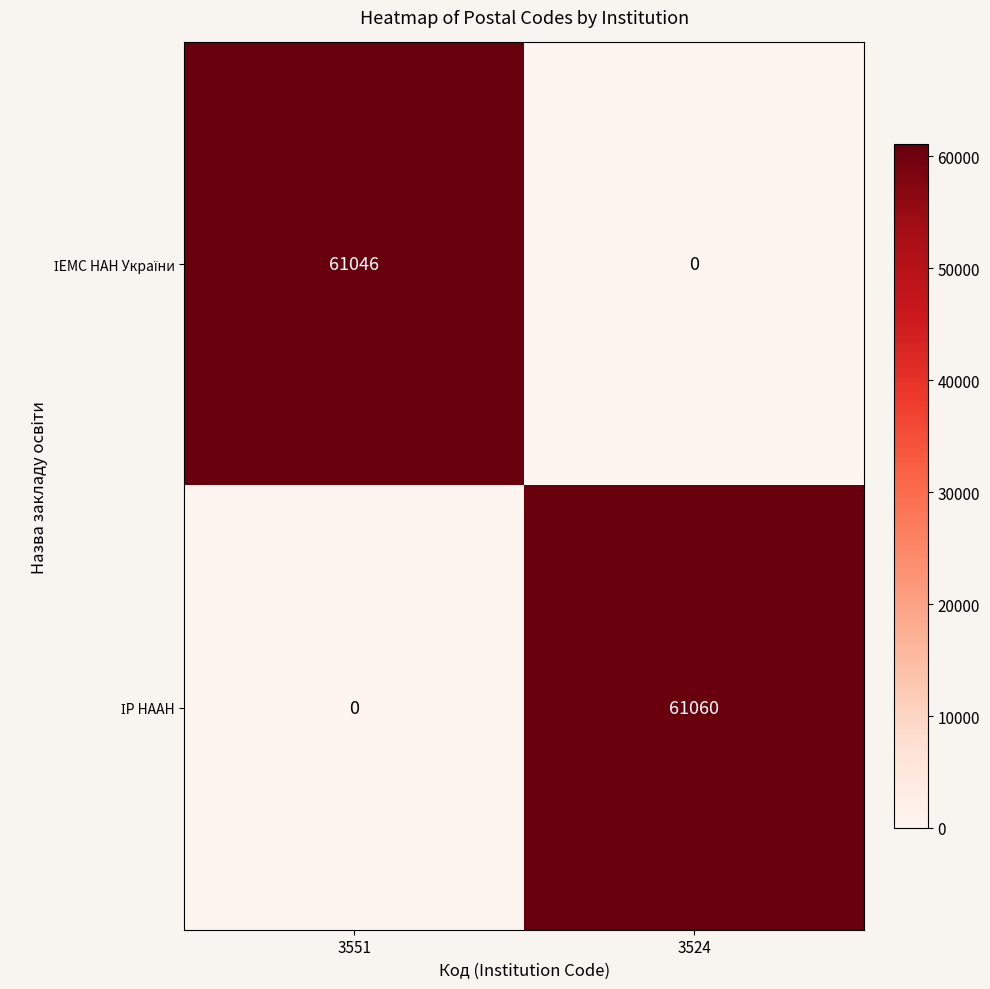

What is the maximum value shown in the chart?

61060